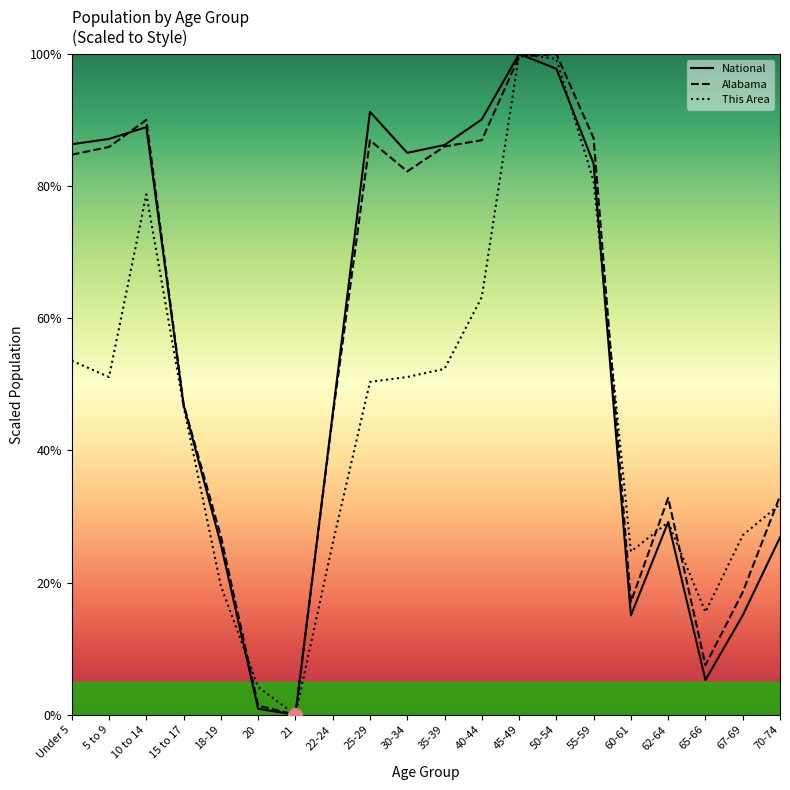

List the labels in order of Alabama value, largest first.

50-54, 45-49, 10 to 14, 55-59, 40-44, 25-29, 35-39, 5 to 9, Under 5, 30-34, 15 to 17, 22-24, 70-74, 62-64, 18-19, 67-69, 60-61, 65-66, 20, 21